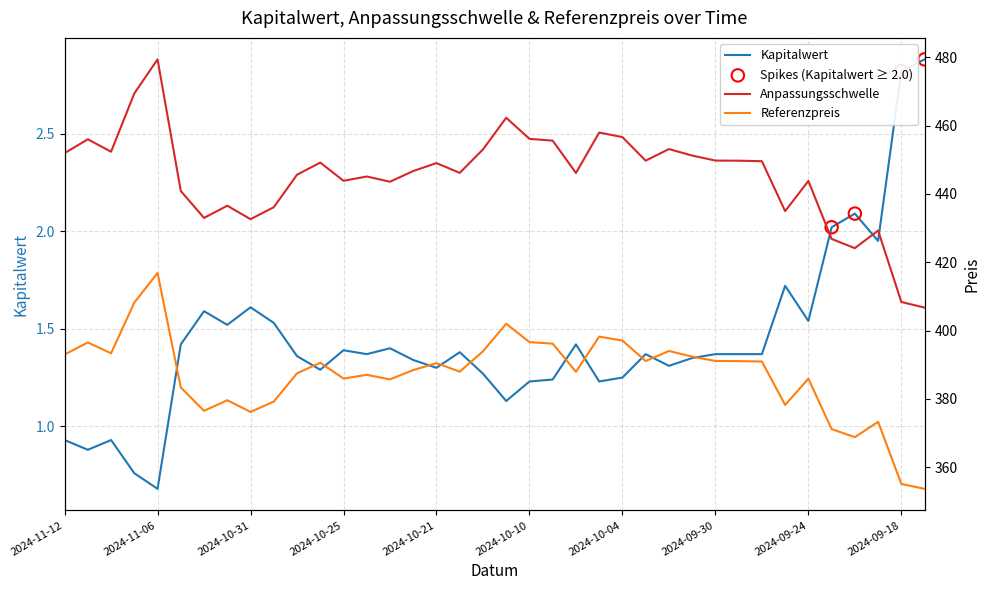

At how many categories does at least one series exceed 183?

38